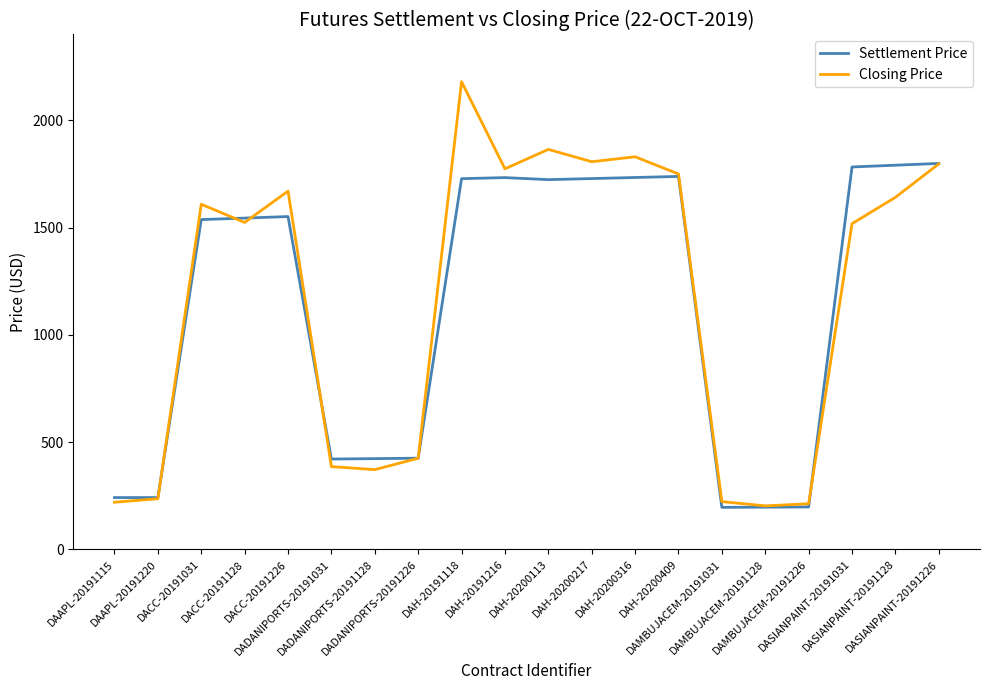

What is the lowest value of the Settlement Price series?

196.2